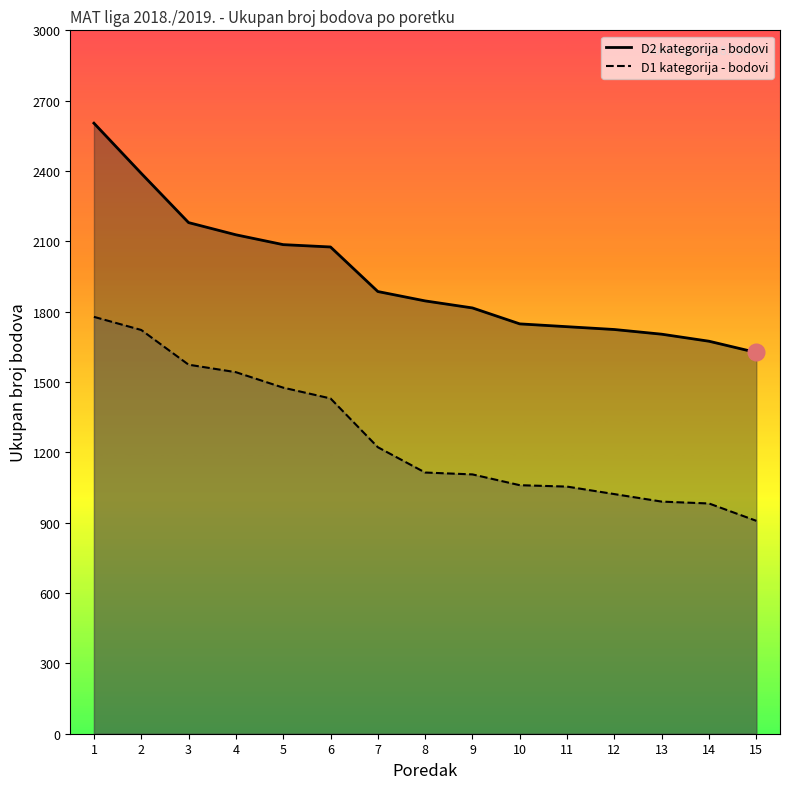

Reading left to right, list all the values displayed in this chart.

D2 Ukupan bodova: 2604	2390	2180	2128	2086	2076	1886	1846	1816	1748	1736	1724	1704	1674	1626
D1 Ukupan bodova: 1778	1722	1574	1542	1476	1430	1222	1114	1106	1060	1054	1022	990	982	908